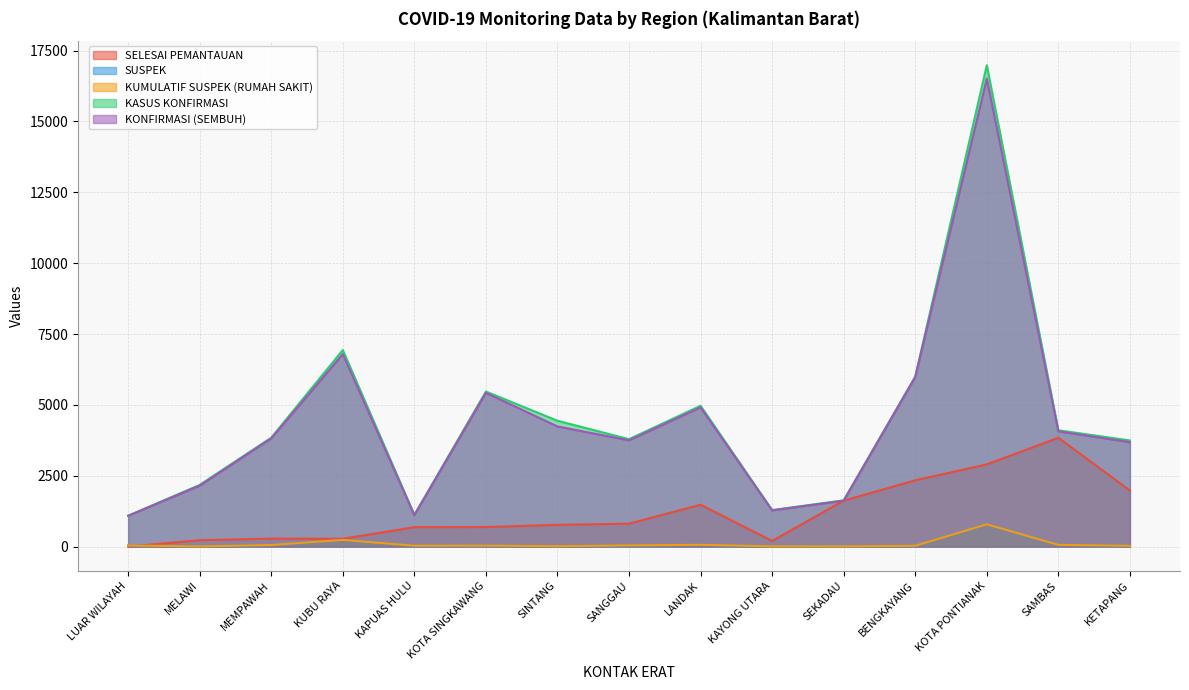

Where is the first local minimum for KONFIRMASI (SEMBUH)?

KAPUAS HULU